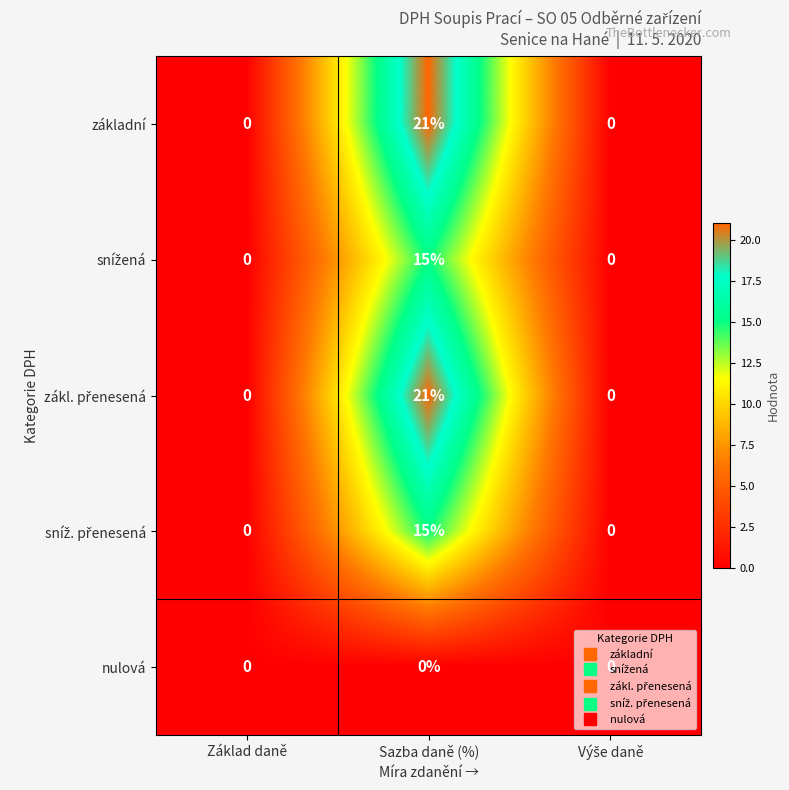

Which has a higher value, Výše daně or Základ daně?

Výše daně